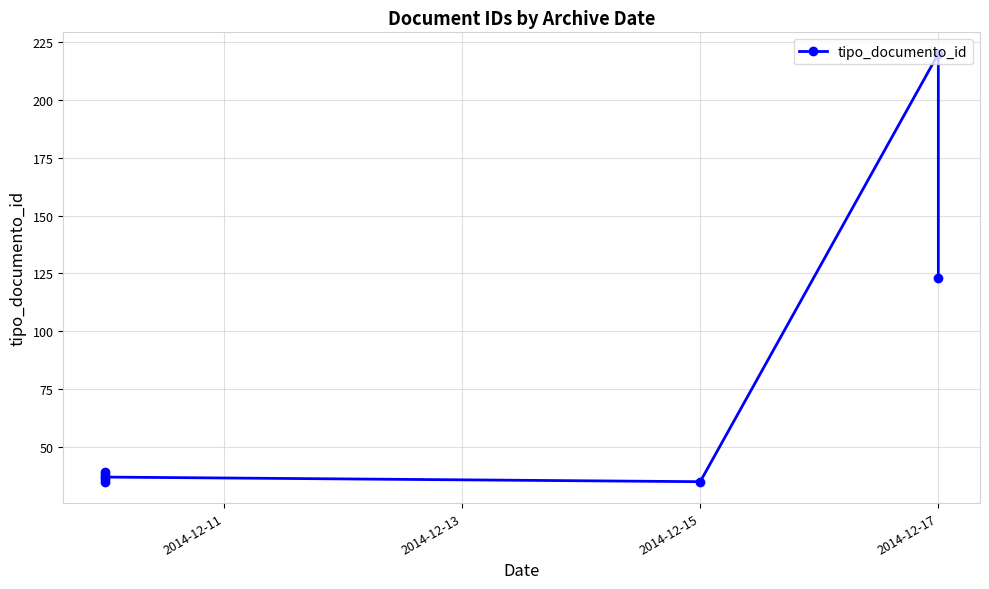

What is the value of the 5th point from the left?

37